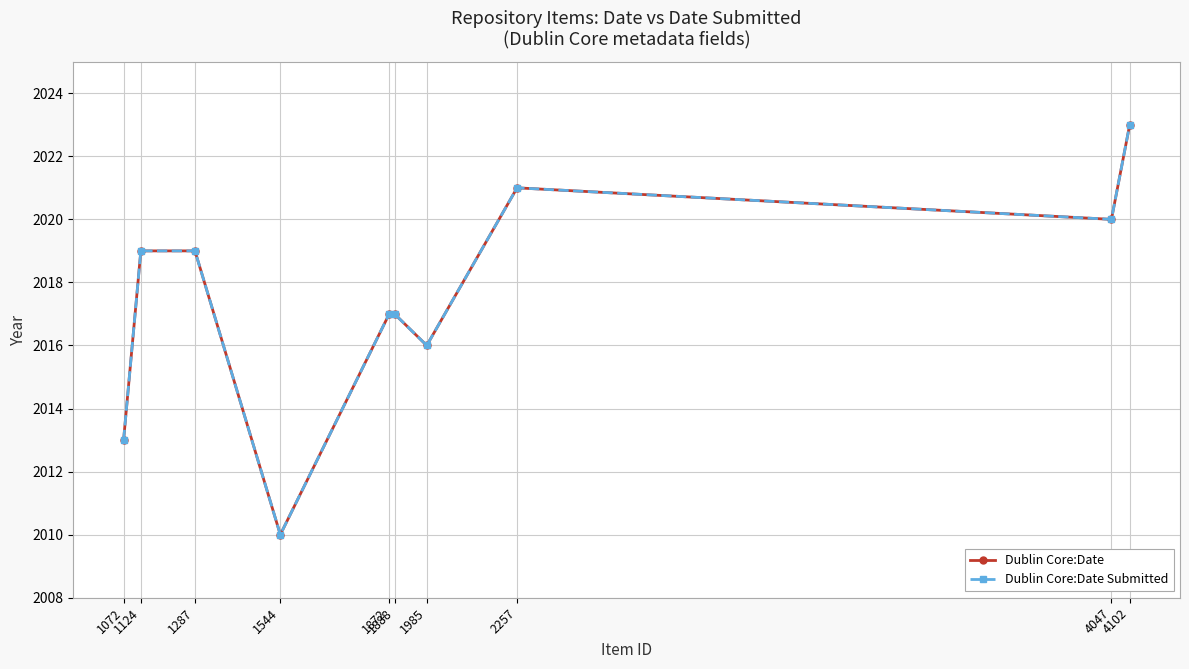

True or false: Dublin Core:Date has a value of 2017 at 1872.

True